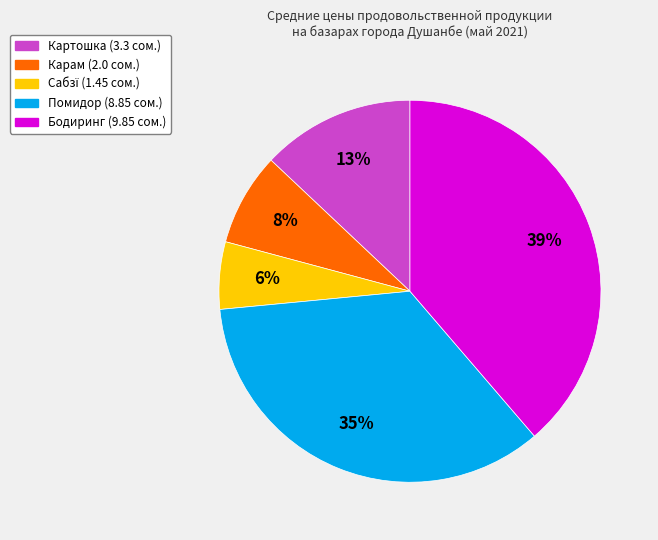

To the nearest percent, what is the difference between the largest and smallest slice percentages?

33%